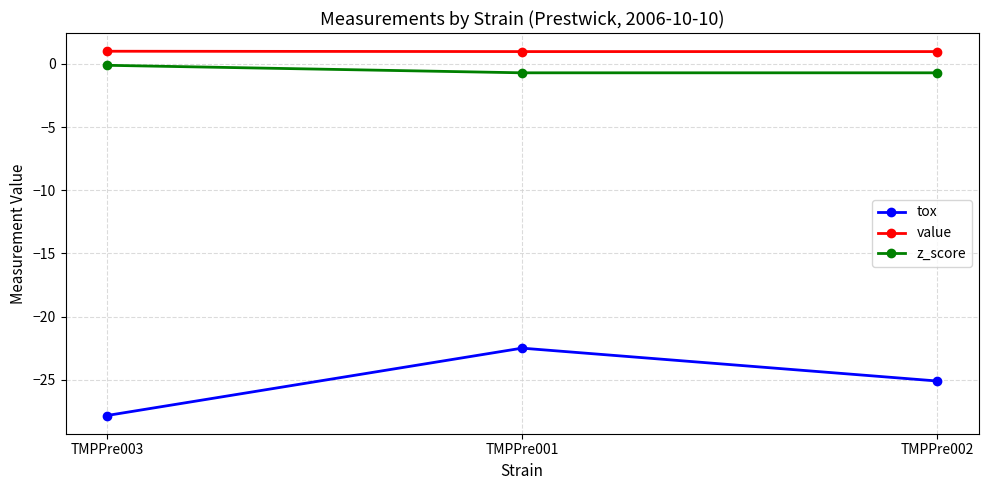

Count the number of data series in this chart.

3